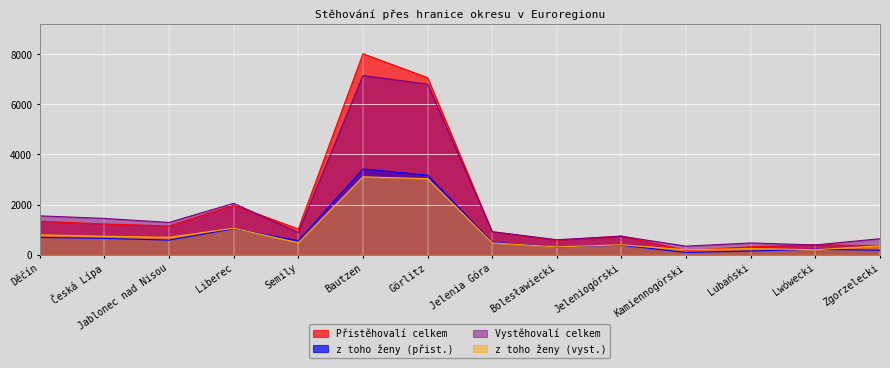

True or false: z toho ženy (přist.) has a value of 222 at Lwówecki.

True